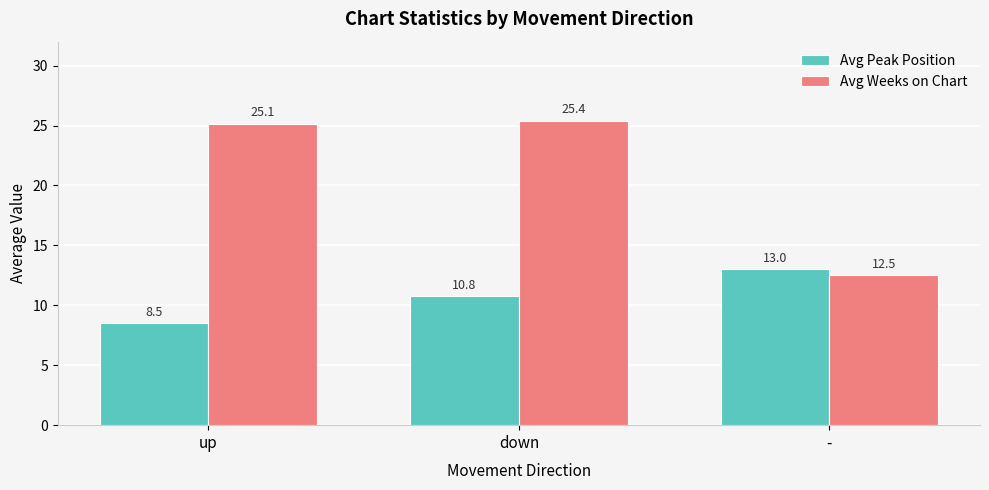

Where is Avg Weeks on Chart nearest to the value 18?

-